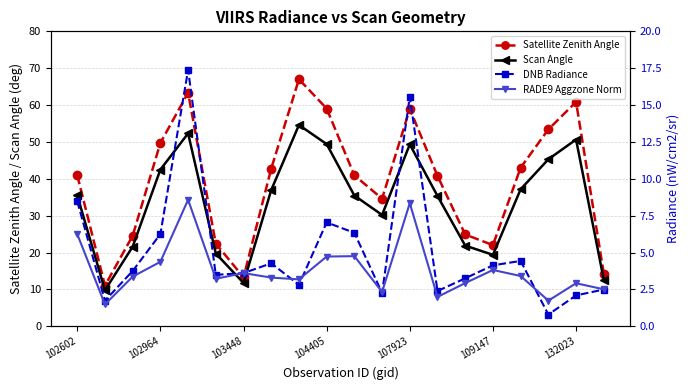

How many interior local valleys does the Scan Angle series have?

4